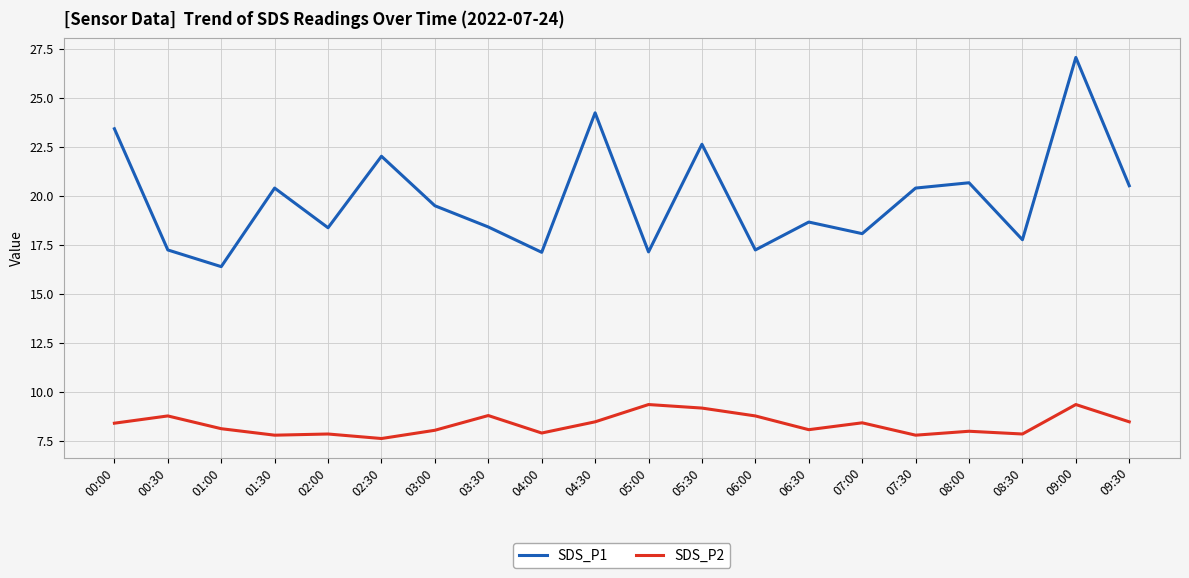

Which category has the lowest value in the SDS_P1 series?

01:00